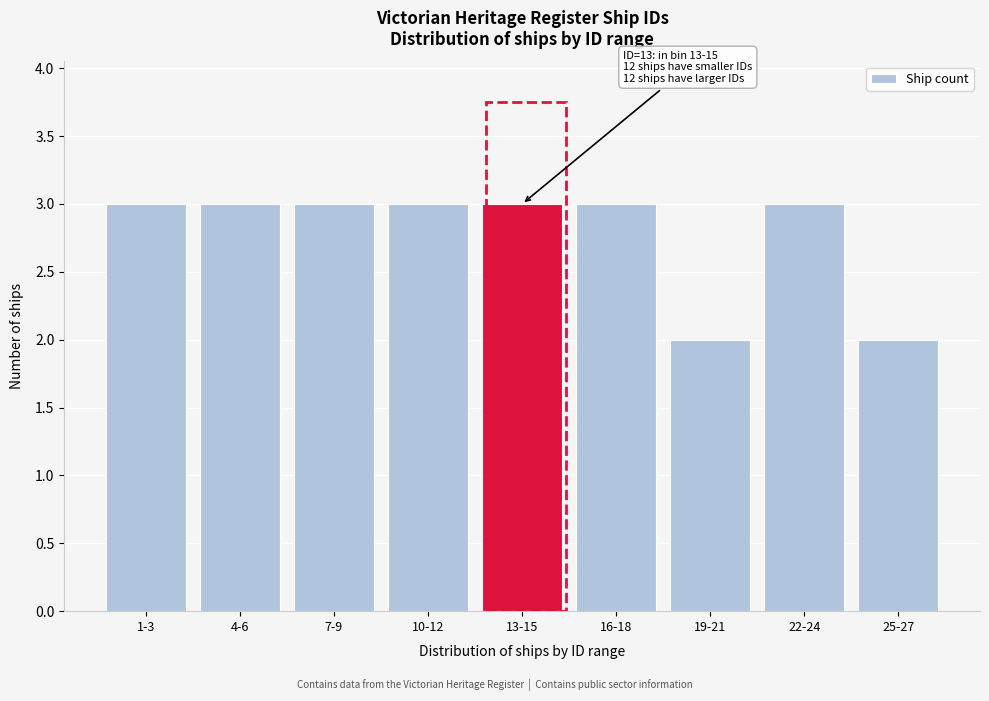

Reading left to right, transcribe all the data shown in this chart.

1-3=3	4-6=3	7-9=3	10-12=3	13-15=3	16-18=3	19-21=2	22-24=3	25-27=2